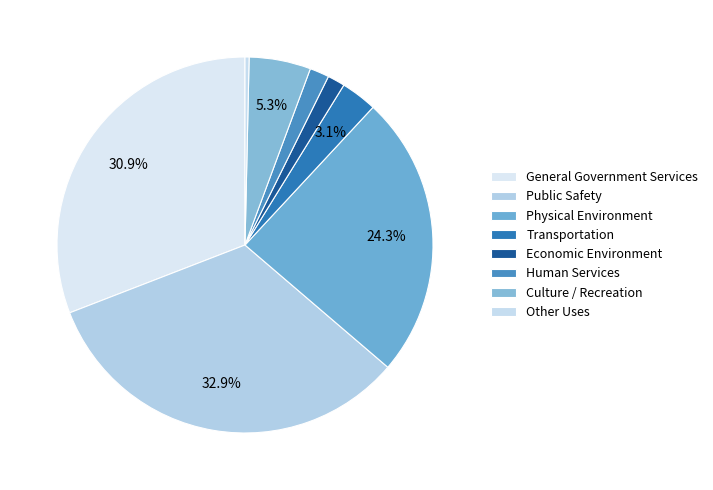

How many segments does this pie chart have?

8